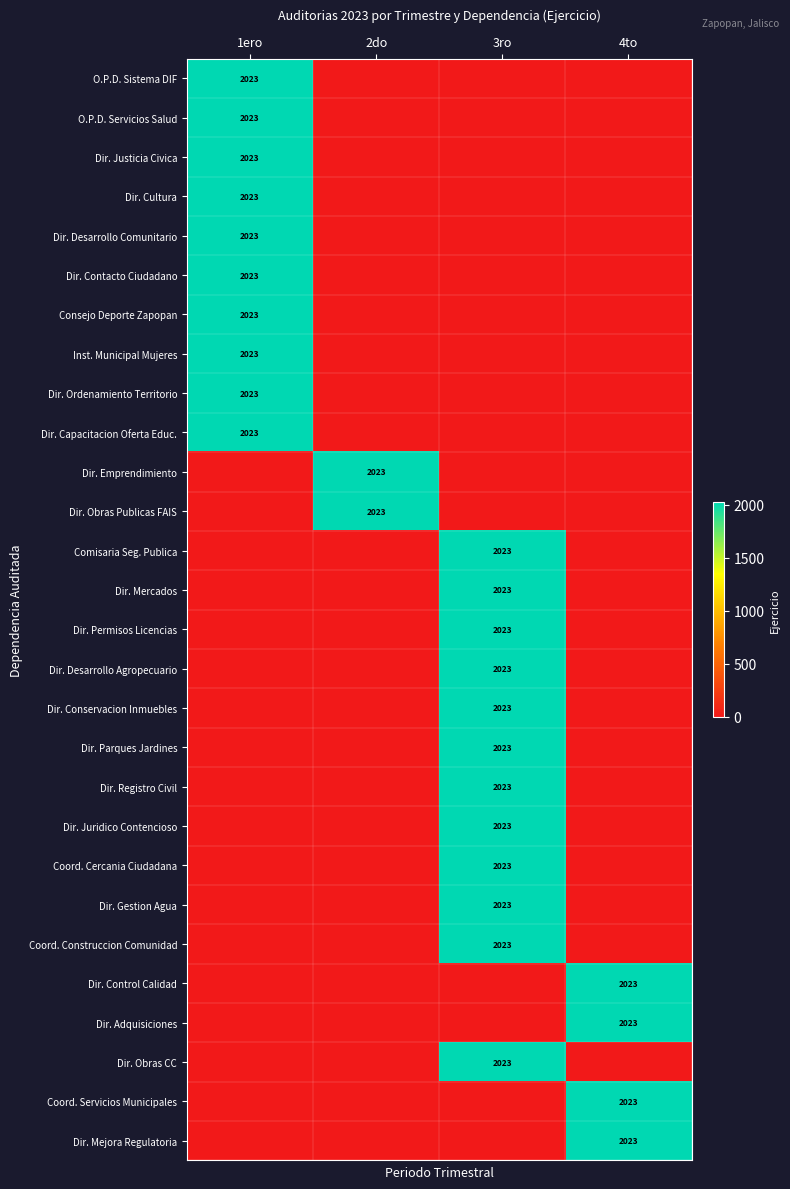

Rank the categories by Dir. Capacitacion Oferta Educ. value from lowest to highest.

2do, 3ro, 4to, 1ero